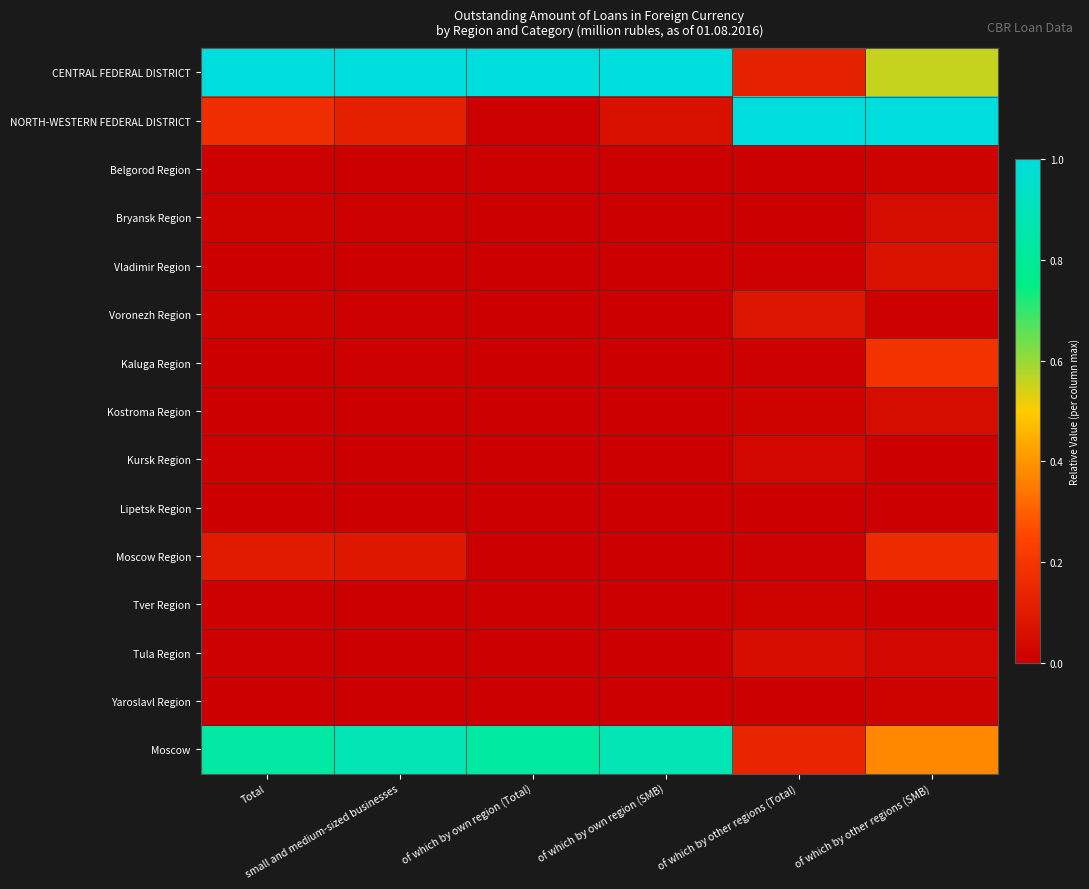

Reading left to right, extract all data points from this chart.

CENTRAL FEDERAL DISTRICT: Total=1.0	small and medium-sized businesses=1.0	of which by own region (Total)=1.0	of which by own region (SMB)=1.0	of which by other regions (Total)=0.1	of which by other regions (SMB)=0.6
NORTH-WESTERN FEDERAL DISTRICT: Total=0.2	small and medium-sized businesses=0.1	of which by own region (Total)=0.0	of which by own region (SMB)=0.1	of which by other regions (Total)=1.0	of which by other regions (SMB)=1.0
Belgorod Region: Total=0.0	small and medium-sized businesses=0.0	of which by own region (Total)=0.0	of which by own region (SMB)=0.0	of which by other regions (Total)=0.0	of which by other regions (SMB)=0.0
Bryansk Region: Total=0.0	small and medium-sized businesses=0.0	of which by own region (Total)=0.0	of which by own region (SMB)=0.0	of which by other regions (Total)=0.0	of which by other regions (SMB)=0.0
Vladimir Region: Total=0.0	small and medium-sized businesses=0.0	of which by own region (Total)=0.0	of which by own region (SMB)=0.0	of which by other regions (Total)=0.0	of which by other regions (SMB)=0.1
Voronezh Region: Total=0.0	small and medium-sized businesses=0.0	of which by own region (Total)=0.0	of which by own region (SMB)=0.0	of which by other regions (Total)=0.1	of which by other regions (SMB)=0.0
Kaluga Region: Total=0.0	small and medium-sized businesses=0.0	of which by own region (Total)=0.0	of which by own region (SMB)=0.0	of which by other regions (Total)=0.0	of which by other regions (SMB)=0.2
Kostroma Region: Total=0.0	small and medium-sized businesses=0.0	of which by own region (Total)=0.0	of which by own region (SMB)=0.0	of which by other regions (Total)=0.0	of which by other regions (SMB)=0.0
Kursk Region: Total=0.0	small and medium-sized businesses=0.0	of which by own region (Total)=0.0	of which by own region (SMB)=0.0	of which by other regions (Total)=0.0	of which by other regions (SMB)=0.0
Lipetsk Region: Total=0.0	small and medium-sized businesses=0.0	of which by own region (Total)=0.0	of which by own region (SMB)=0.0	of which by other regions (Total)=0.0	of which by other regions (SMB)=0.0
Moscow Region: Total=0.1	small and medium-sized businesses=0.1	of which by own region (Total)=0.0	of which by own region (SMB)=0.0	of which by other regions (Total)=0.0	of which by other regions (SMB)=0.2
Tver Region: Total=0.0	small and medium-sized businesses=0.0	of which by own region (Total)=0.0	of which by own region (SMB)=0.0	of which by other regions (Total)=0.0	of which by other regions (SMB)=0.0
Tula Region: Total=0.0	small and medium-sized businesses=0.0	of which by own region (Total)=0.0	of which by own region (SMB)=0.0	of which by other regions (Total)=0.1	of which by other regions (SMB)=0.0
Yaroslavl Region: Total=0.0	small and medium-sized businesses=0.0	of which by own region (Total)=0.0	of which by own region (SMB)=0.0	of which by other regions (Total)=0.0	of which by other regions (SMB)=0.0
Moscow: Total=0.8	small and medium-sized businesses=0.9	of which by own region (Total)=0.8	of which by own region (SMB)=0.9	of which by other regions (Total)=0.1	of which by other regions (SMB)=0.4